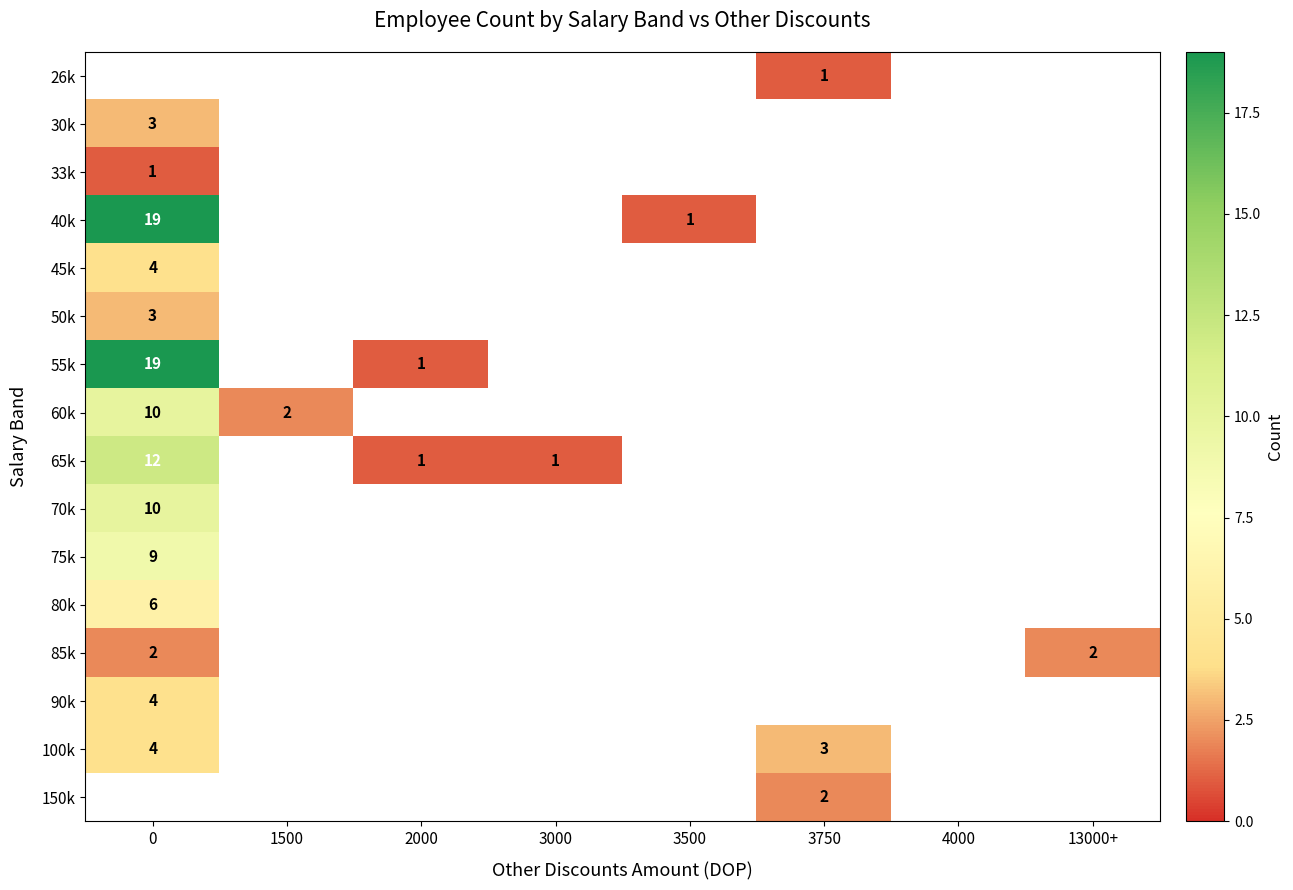

True or false: 65k has a value of 12 at 0.

True